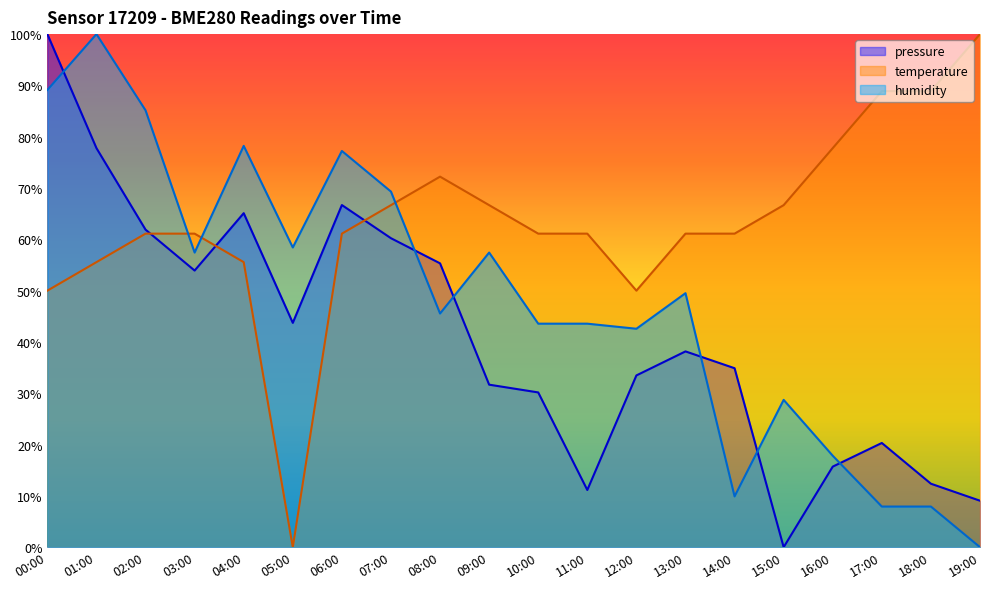

What are all the series names shown in the legend?

pressure, temperature, humidity